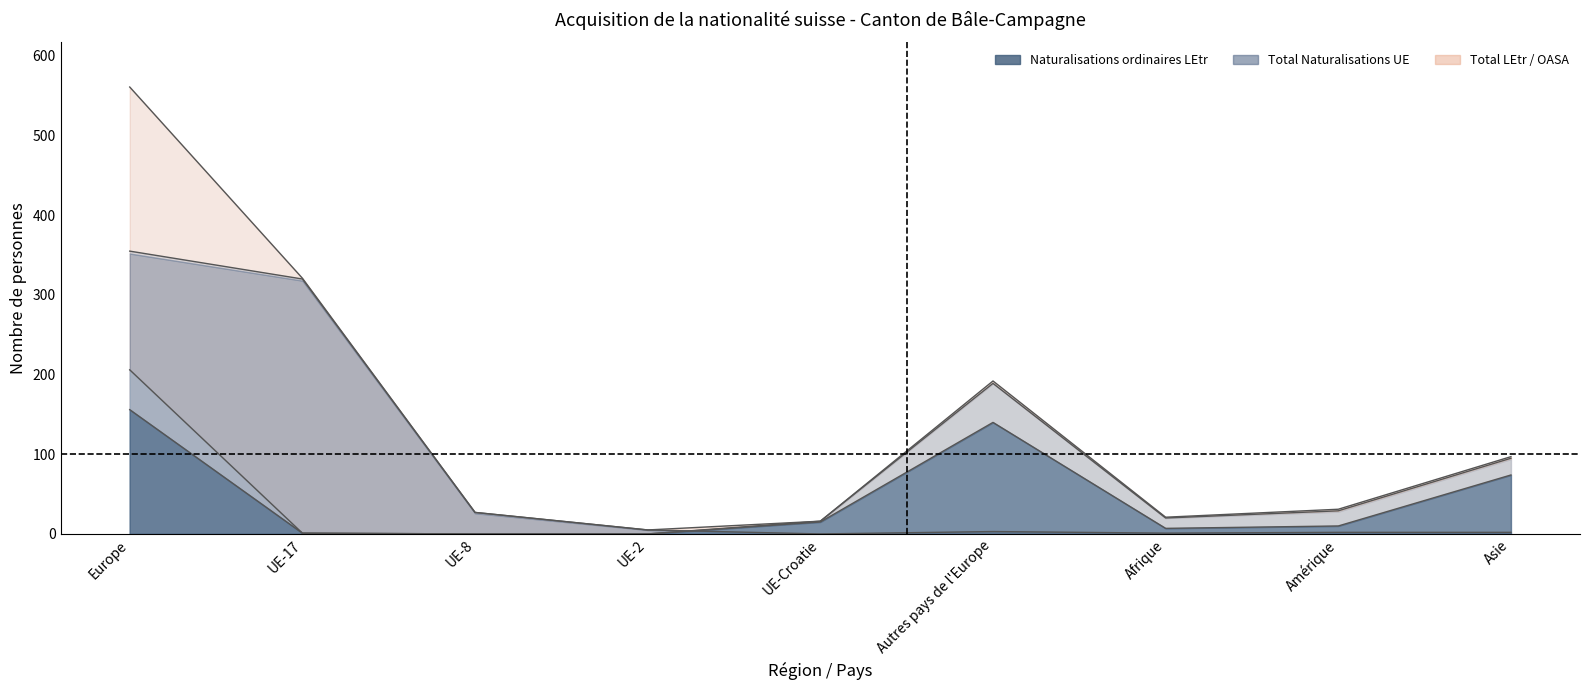

Is the value of Total Naturalisations LEtr at Autres pays de l'Europe greater than the value of Total LEtr / OASA at Afrique?

Yes